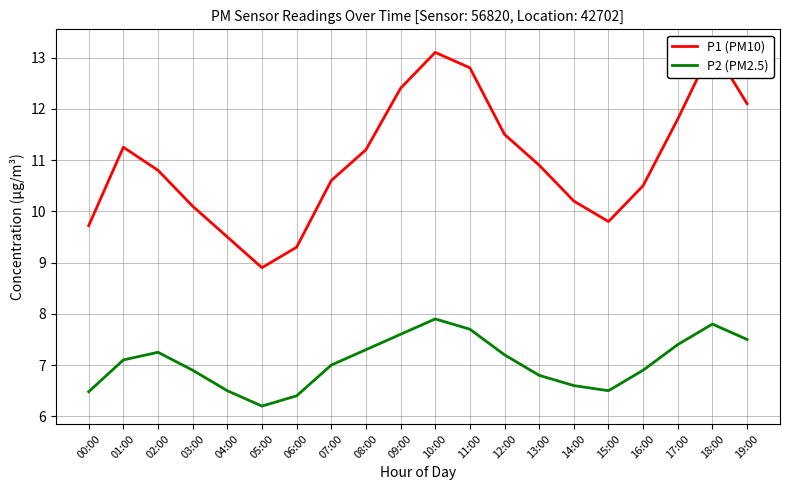

Reading left to right, list all the values displayed in this chart.

P1 (PM10): 00:00=9.7	01:00=11.2	02:00=10.8	03:00=10.1	04:00=9.5	05:00=8.9	06:00=9.3	07:00=10.6	08:00=11.2	09:00=12.4	10:00=13.1	11:00=12.8	12:00=11.5	13:00=10.9	14:00=10.2	15:00=9.8	16:00=10.5	17:00=11.8	18:00=13.2	19:00=12.1
P2 (PM2.5): 00:00=6.5	01:00=7.1	02:00=7.2	03:00=6.9	04:00=6.5	05:00=6.2	06:00=6.4	07:00=7.0	08:00=7.3	09:00=7.6	10:00=7.9	11:00=7.7	12:00=7.2	13:00=6.8	14:00=6.6	15:00=6.5	16:00=6.9	17:00=7.4	18:00=7.8	19:00=7.5